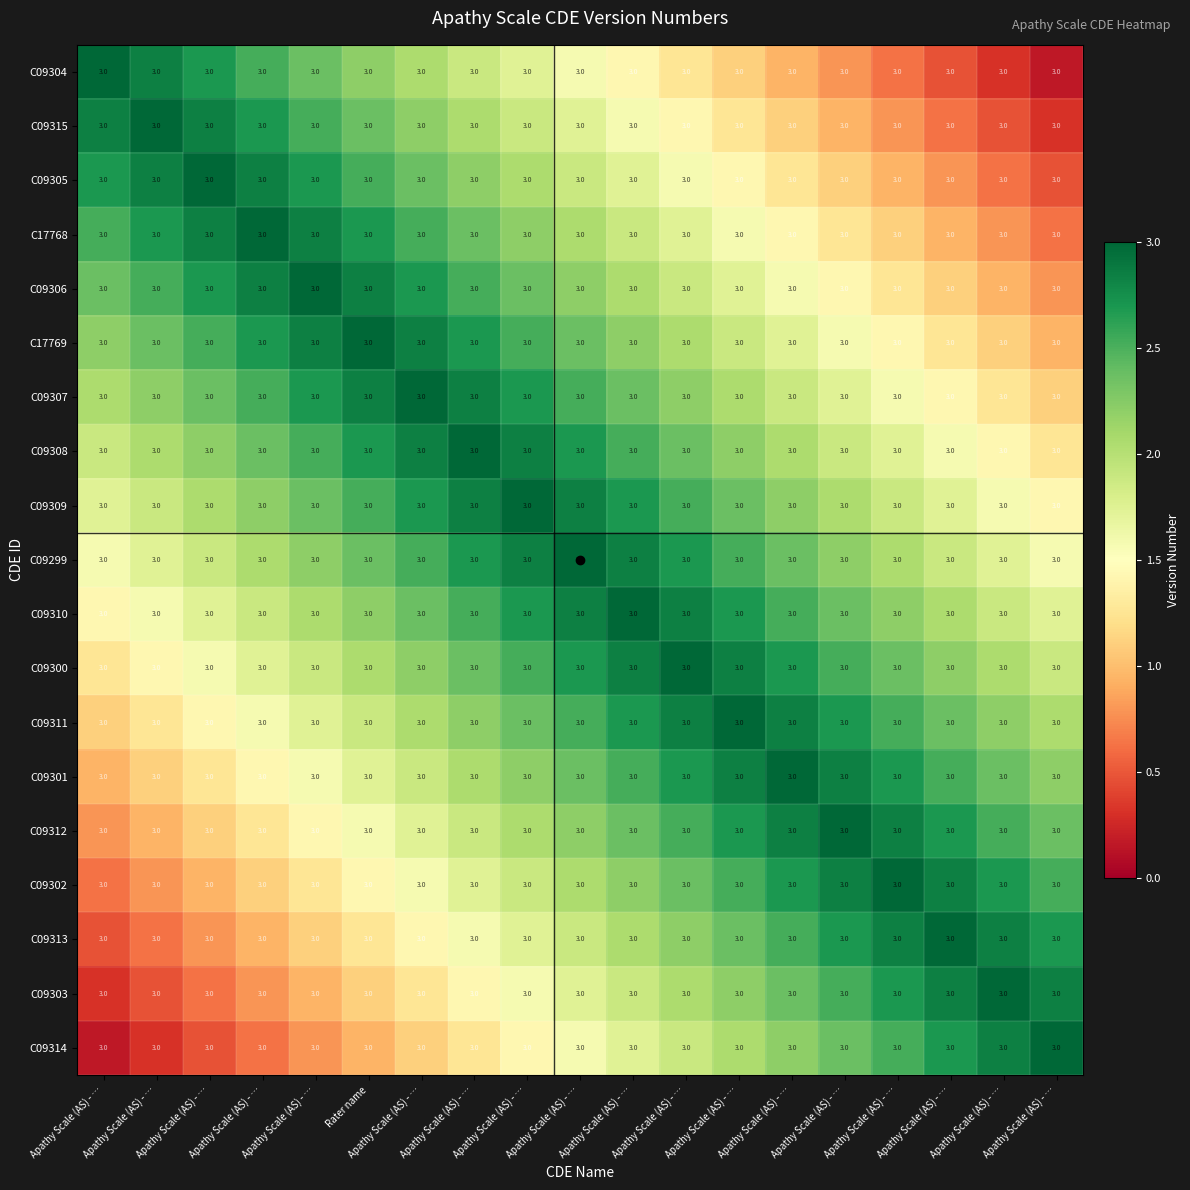

Which series changed the most between Apathy Scale (AS) - … and Apathy Scale (AS) - …?

C09303